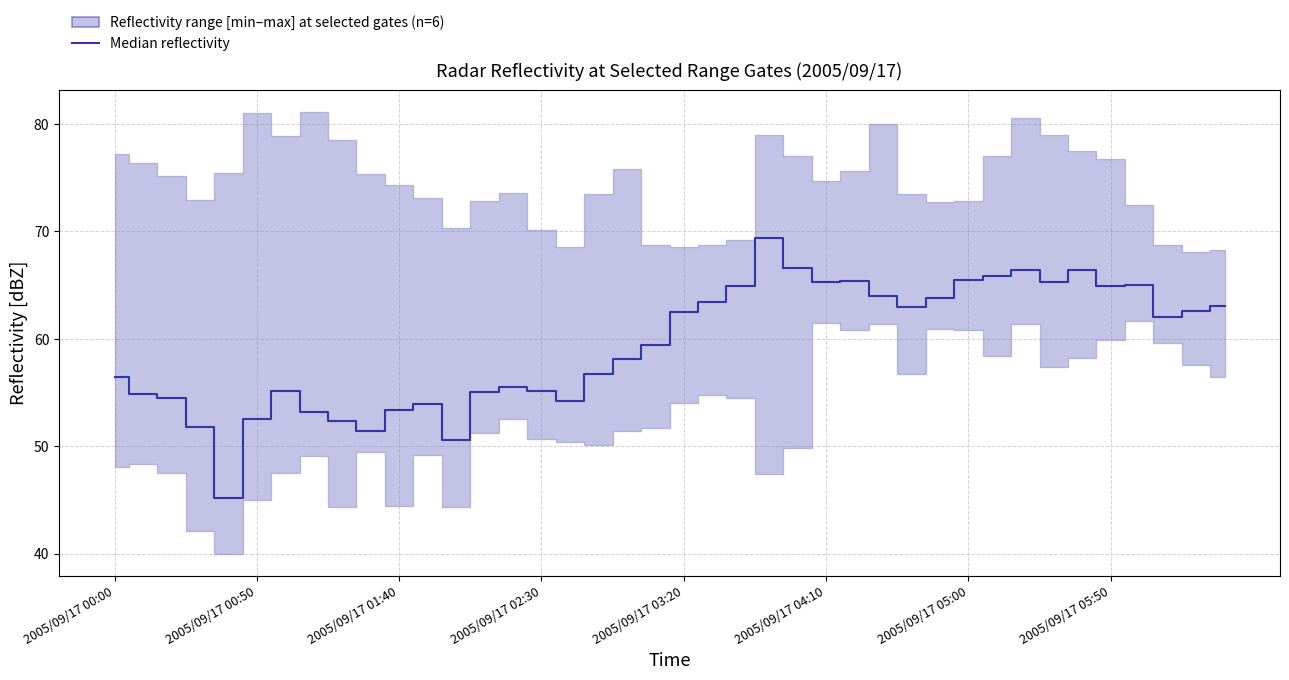

Count the number of values greater than 62.

19